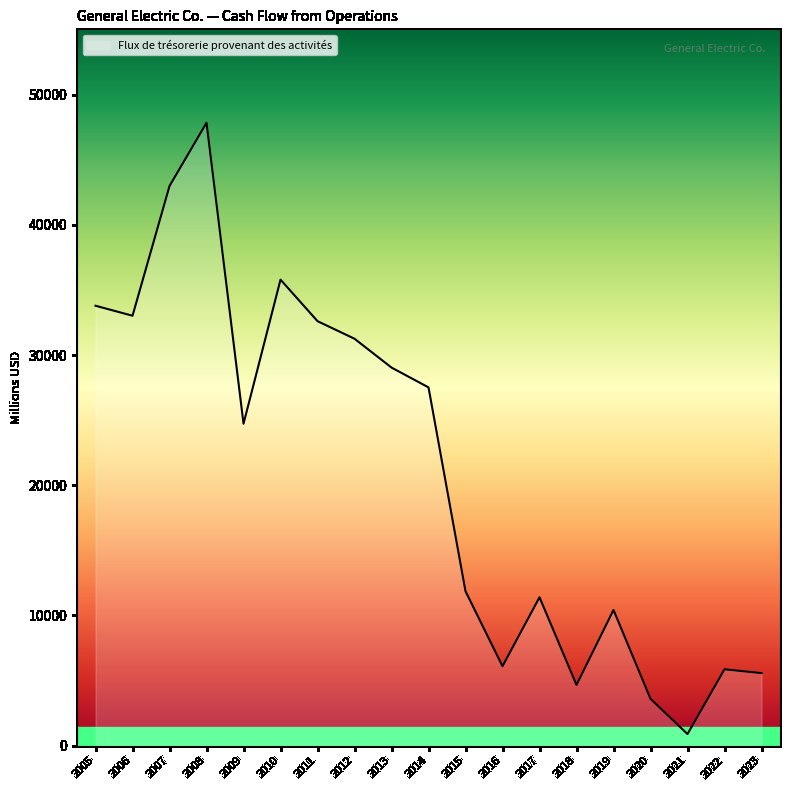

What is the difference between the maximum and minimum values?

46953